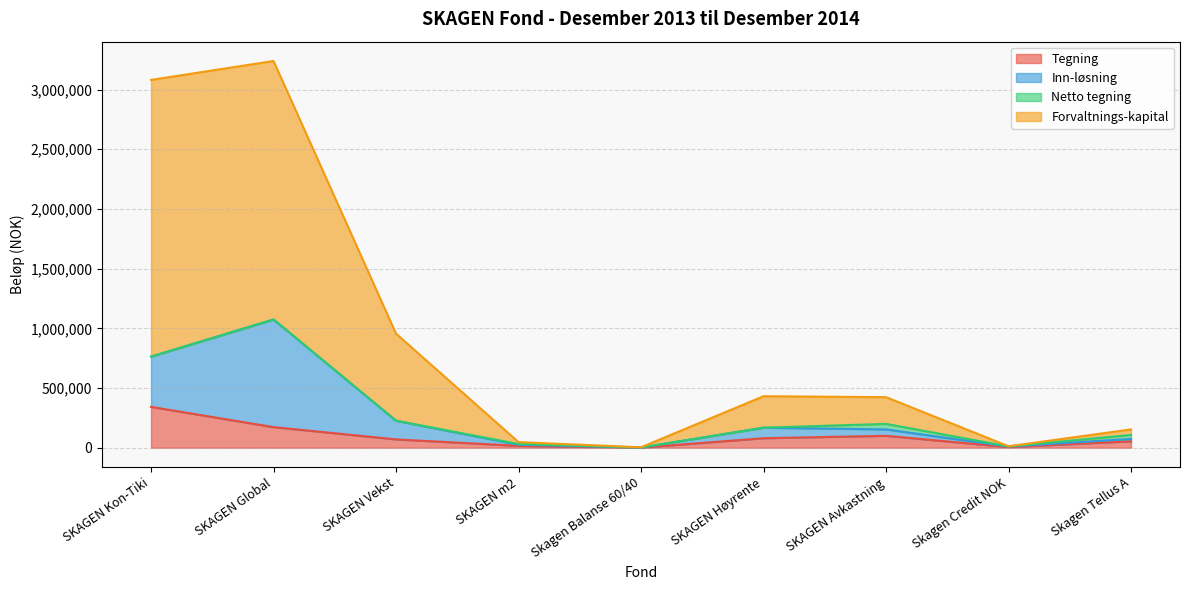

At which label does Tegning reach its peak?

SKAGEN Kon-Tiki